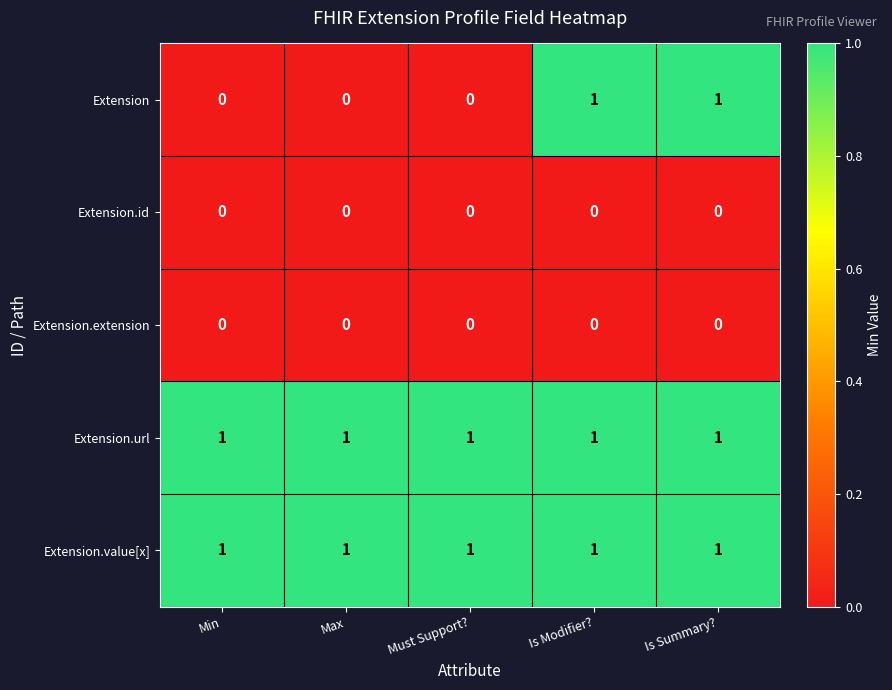

The Extension series shows 0 at Is Summary?. True or false?

False